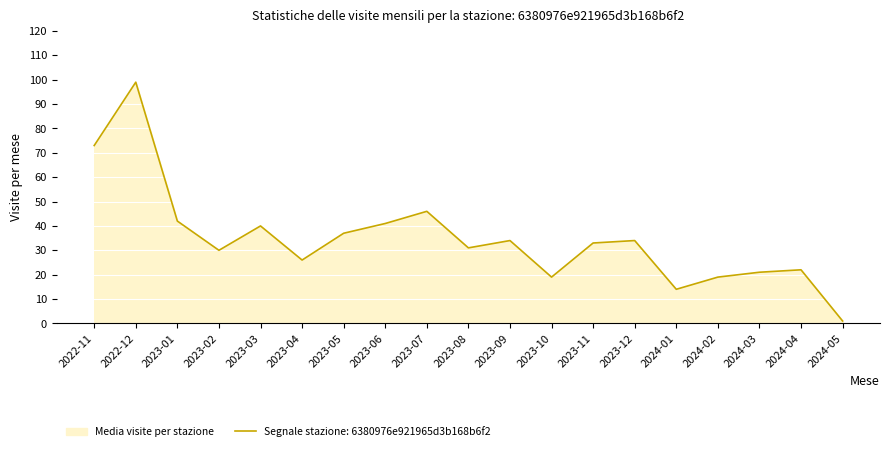

How many data points are above 33?

9